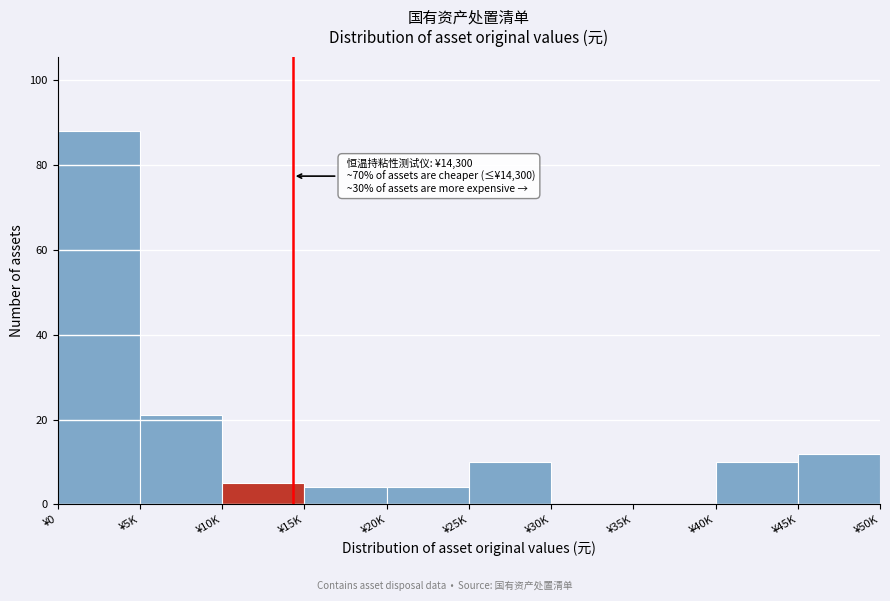

Reading right to left, transcribe all the data shown in this chart.

¥45K=12	¥40K=10	¥35K=0	¥30K=0	¥25K=10	¥20K=4	¥15K=4	¥10K=5	¥5K=21	¥0=88